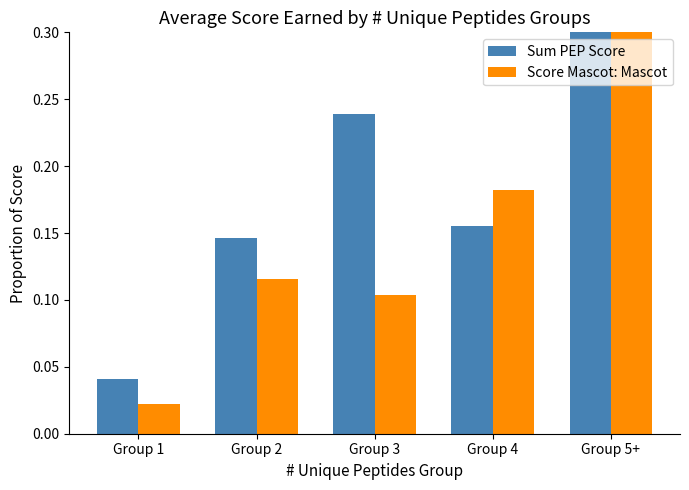

At Group 1, list the series in order from smallest to largest.

Score Mascot: Mascot, Sum PEP Score